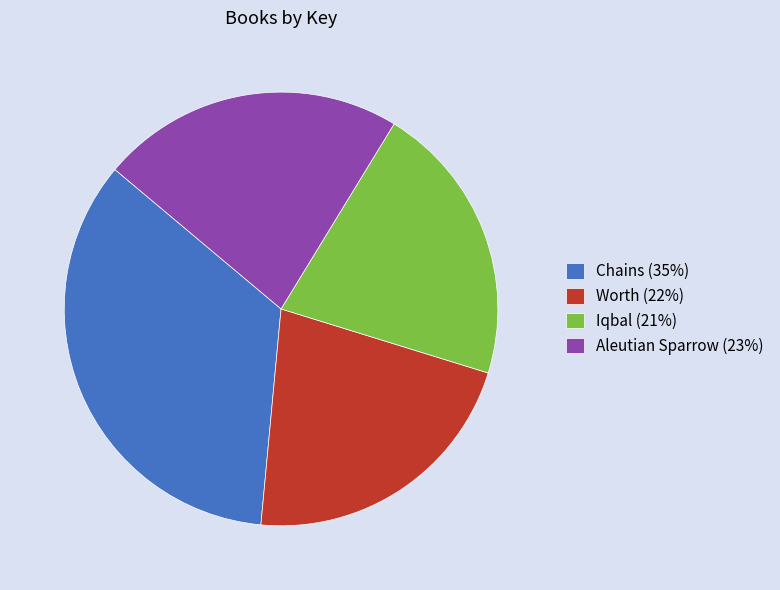

True or false: Aleutian Sparrow accounts for 8% of the total.

False